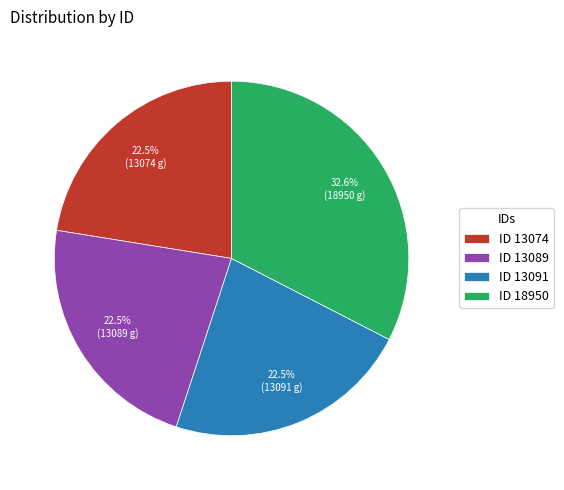

Is there any slice that represents more than half of the pie?

No